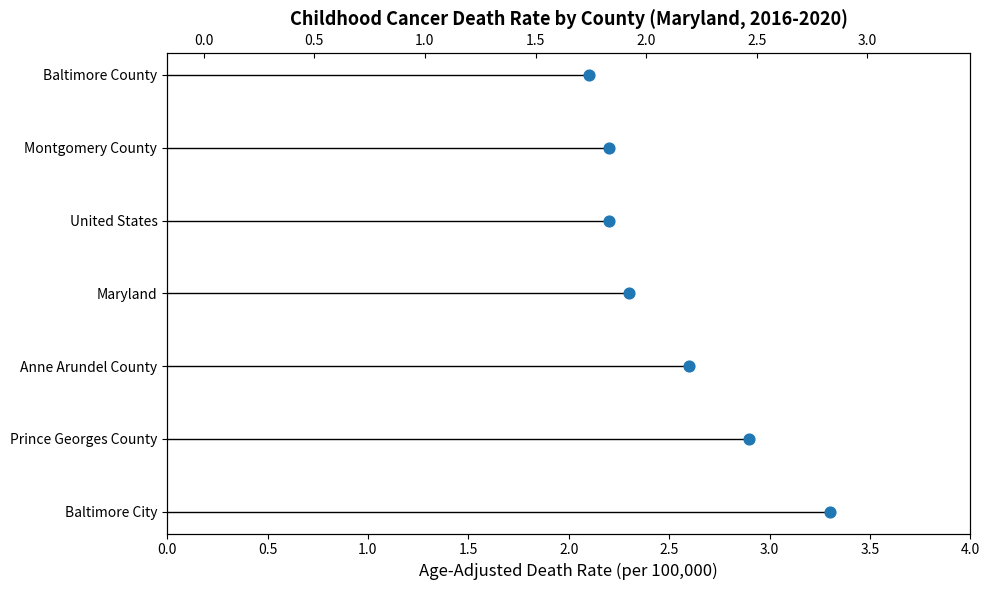

Which has a higher value, 0.5 or 0.0?

0.5